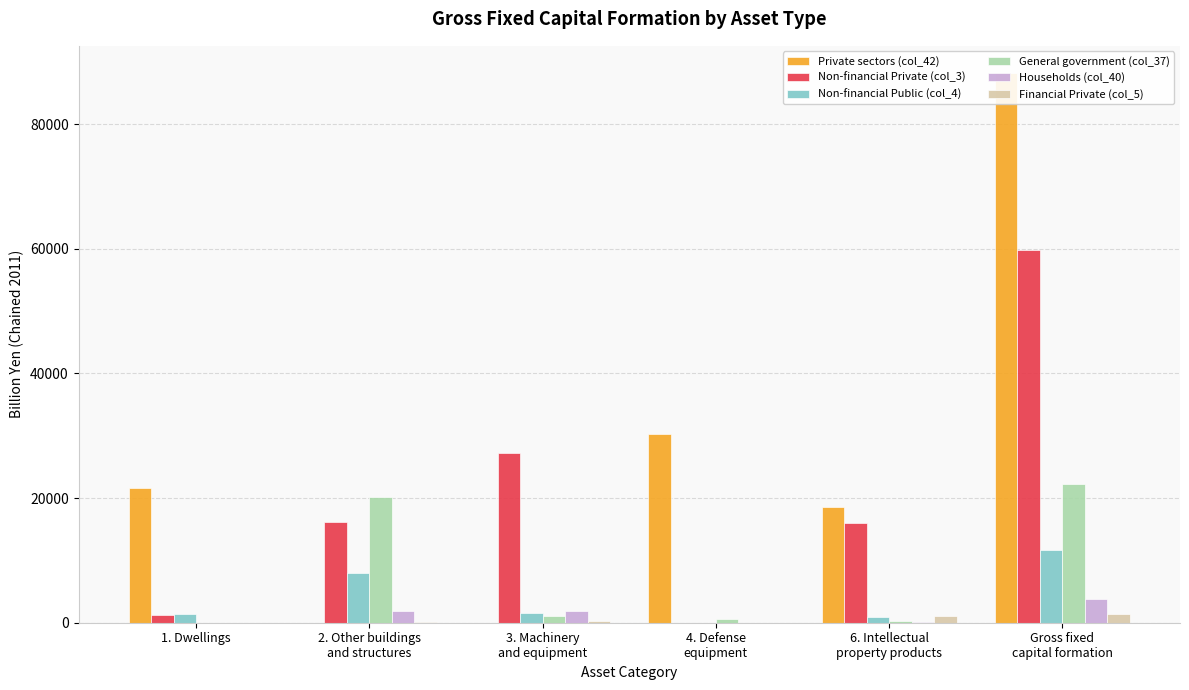

How many bars are there in each group?

6